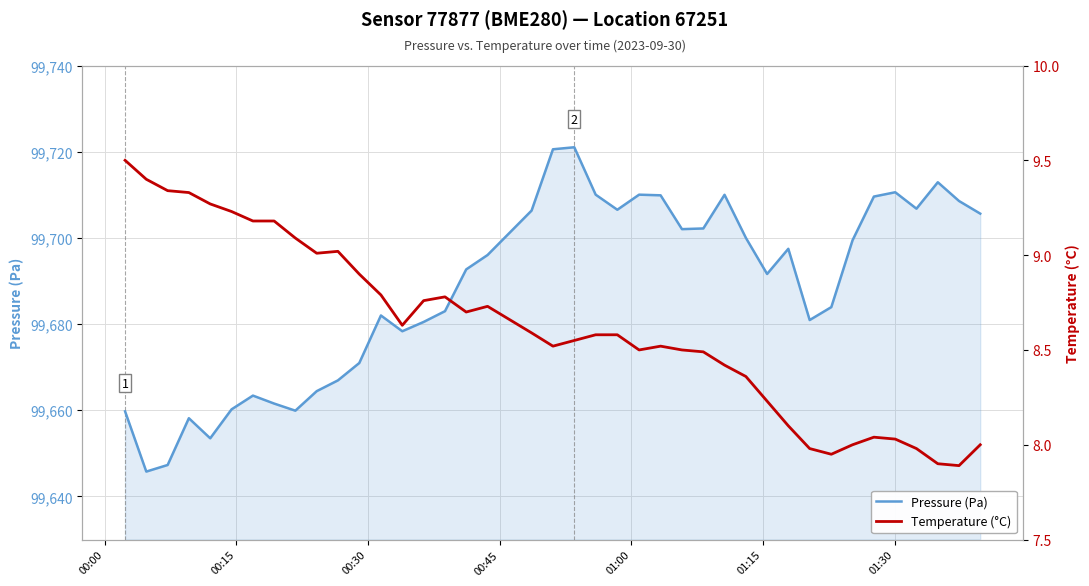

What is the value of the Pressure (Pa) point at the 7th from the left?

99663.4